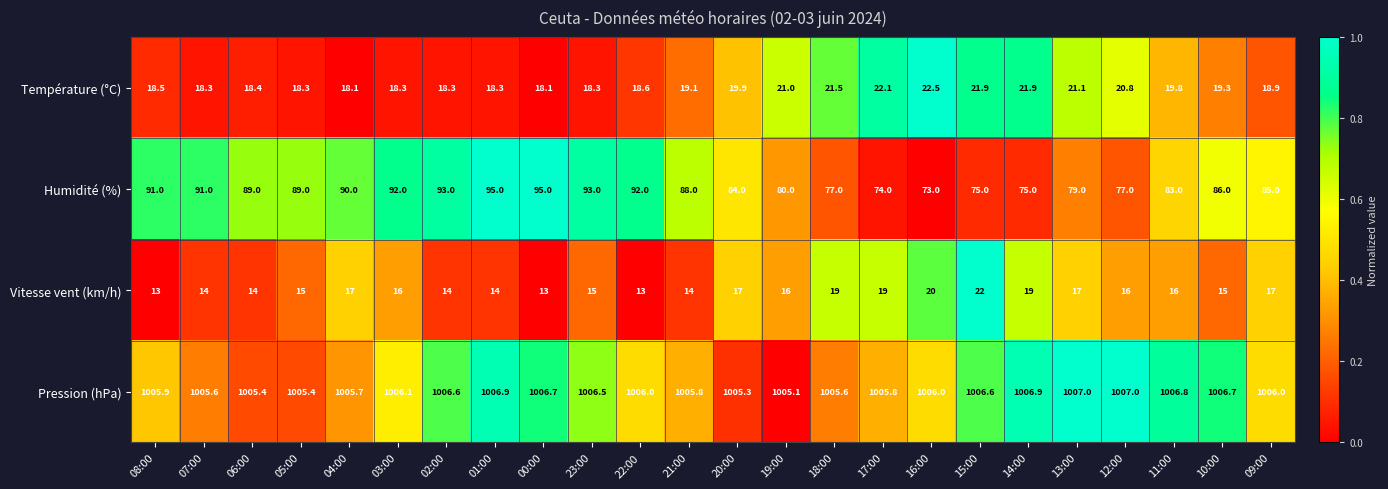

Rank the series by their maximum value, from lowest to highest.

Vitesse vent (km/h), Température (°C), Humidité (%), Pression (hPa)